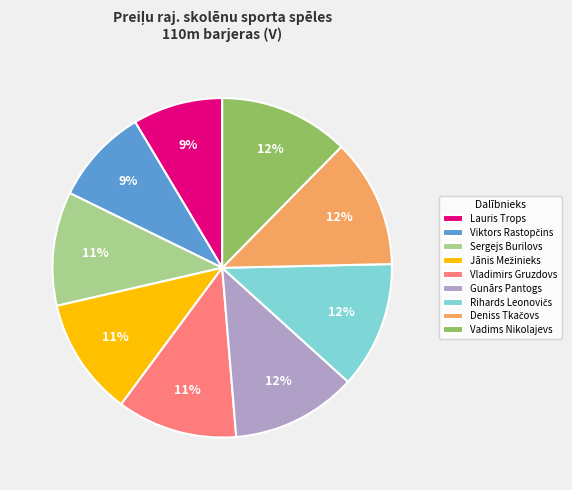

To the nearest percent, what portion does Lauris Trops represent?

9%